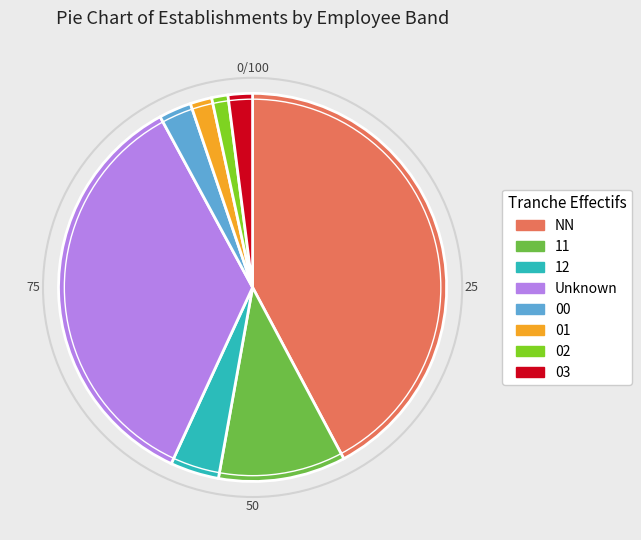

Is it true that NN is 33% of the pie?

False